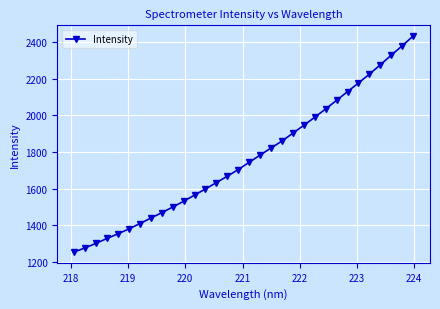

True or false: there are more than 2 points higher than both neighbors.

False